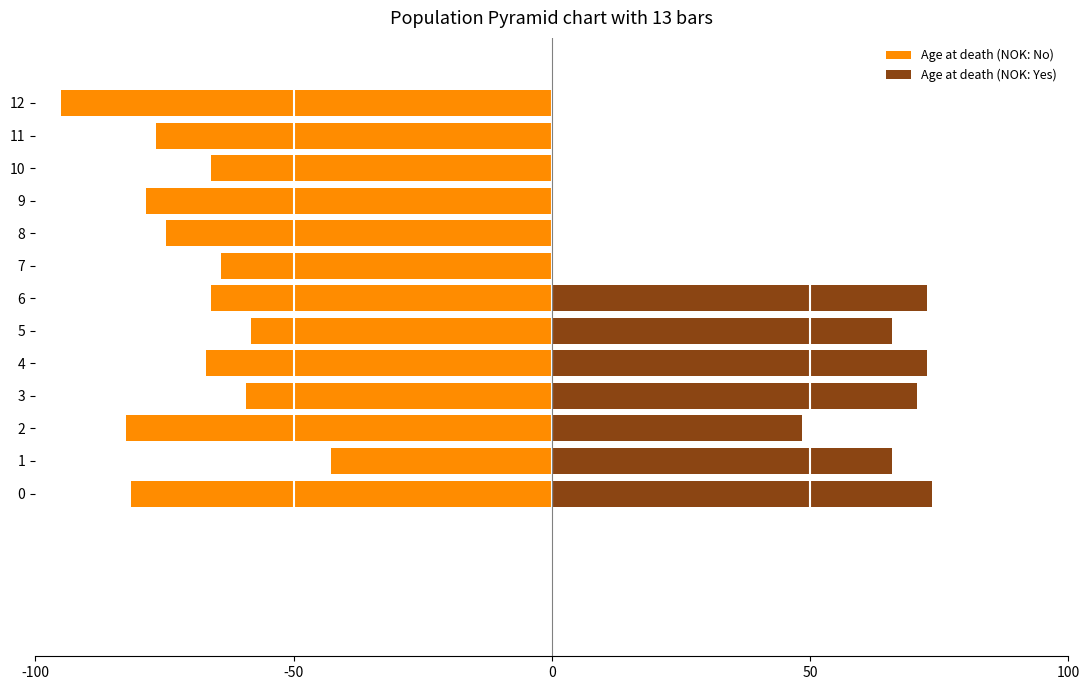

How many data points in Age at death (NOK: No) are less than -66?

7